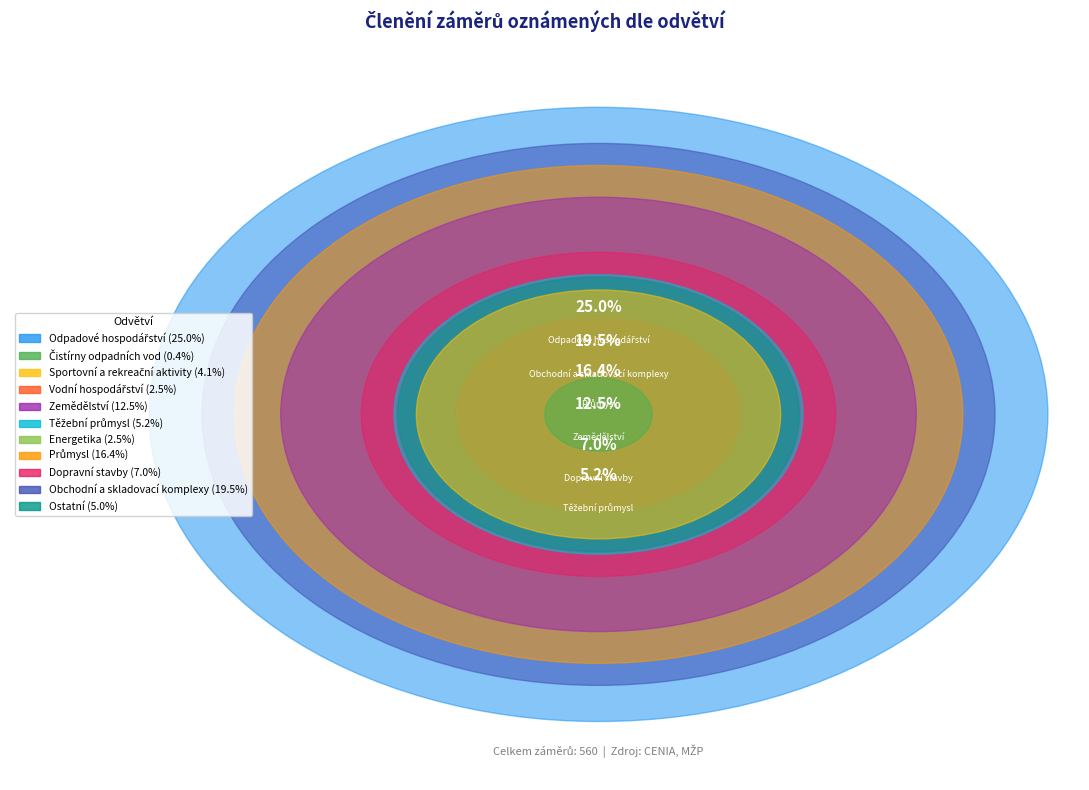

How many slices are in this pie chart?

11